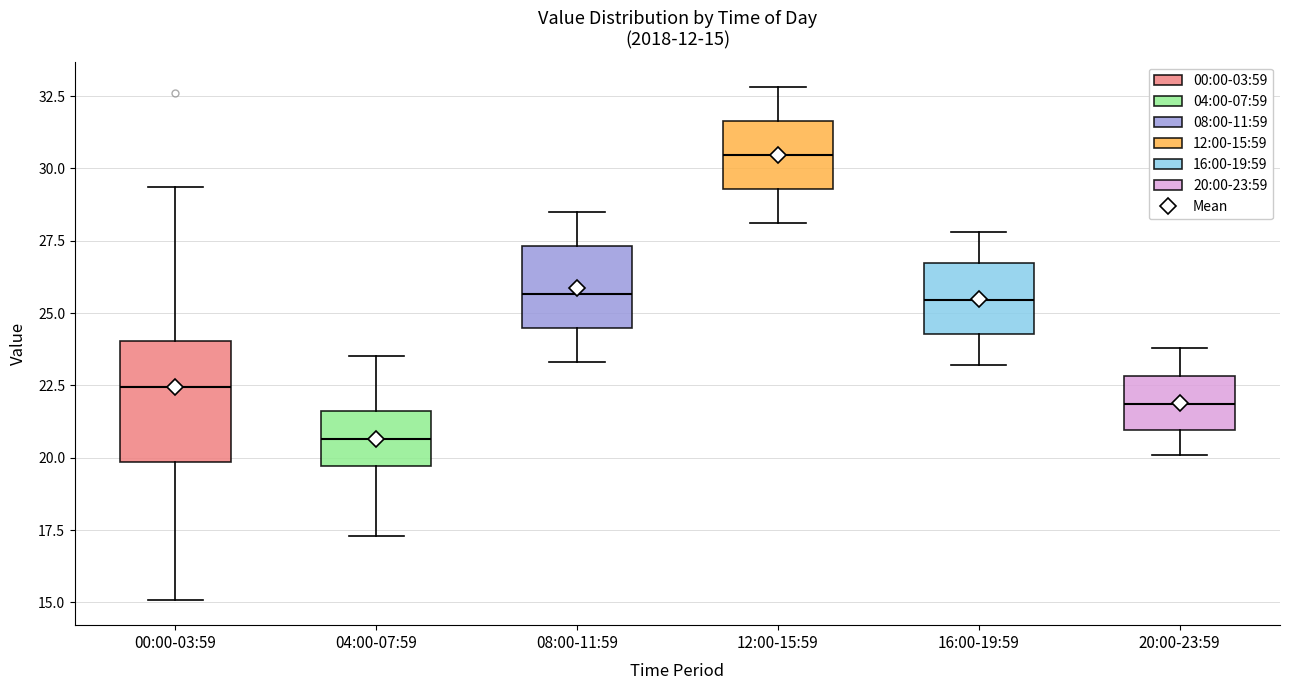

Which box's median line is the lowest?

04:00-07:59